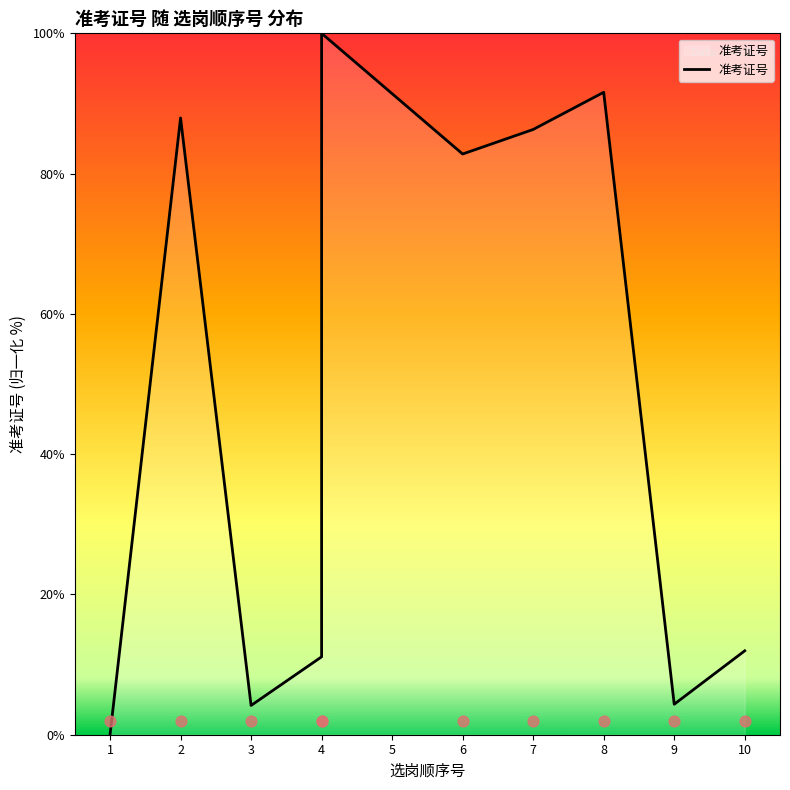

Which has a higher value, 3 or 4?

4